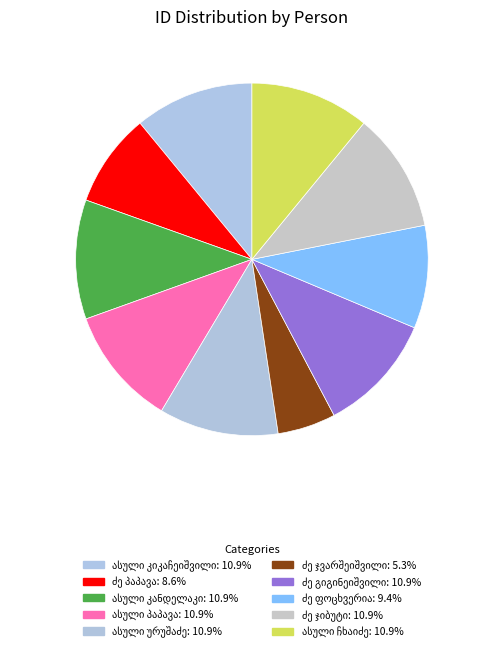

How many slices are in this pie chart?

10